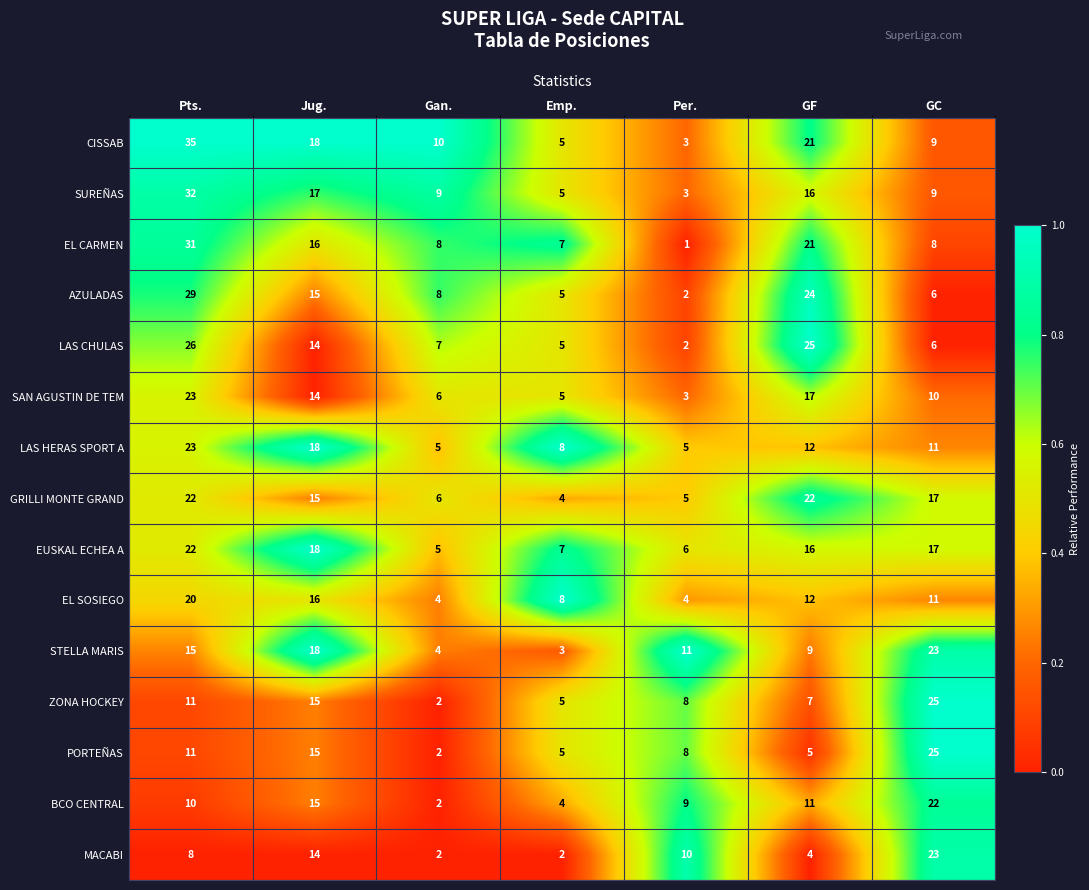

What is the difference between the second highest and minimum values in the SAN AGUSTIN DE TEM series?

14